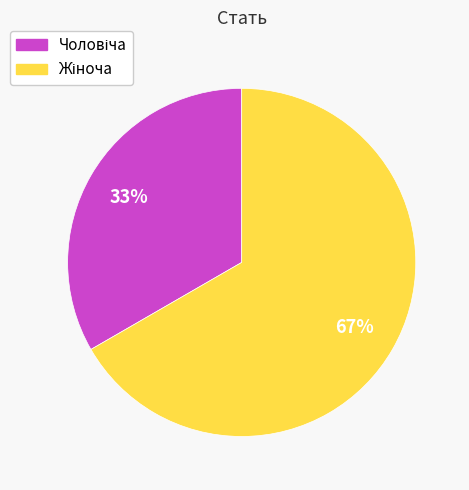

To the nearest percent, what is the average slice percentage?

50%